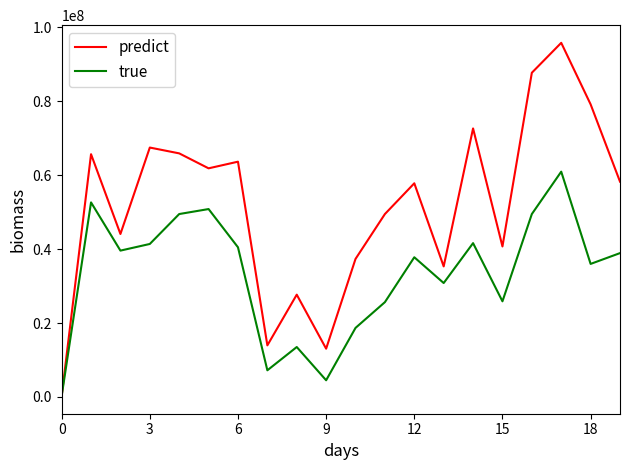

Which series has the widest spread of values?

predict